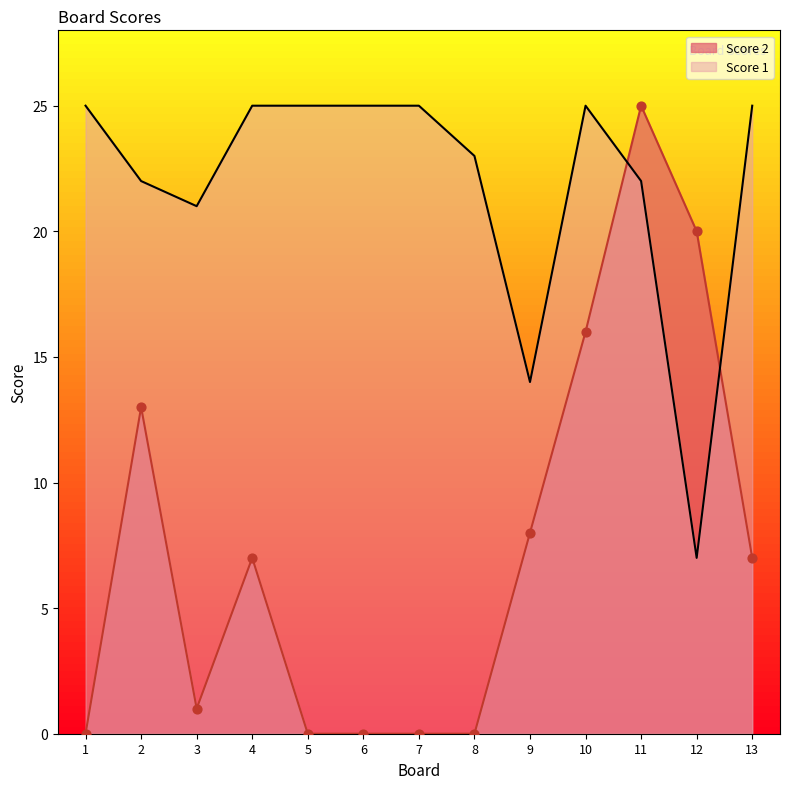

At which category is the sum across all series the highest?

11